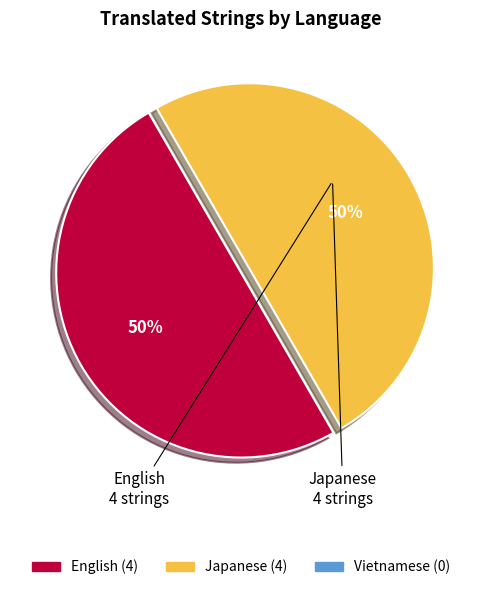

To the nearest percent, what is the average slice percentage?

50%